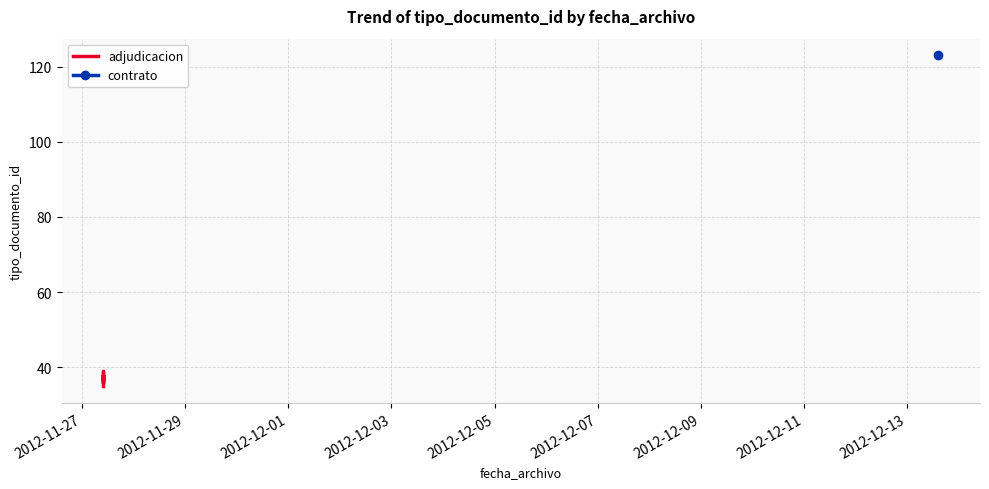

The chart shows a value of 11 at 2012-12-01. True or false?

False